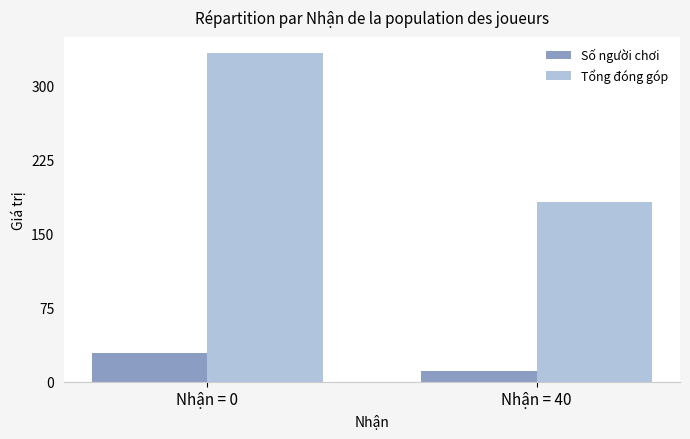

What are all the series names shown in the legend?

Số người chơi, Tổng đóng góp